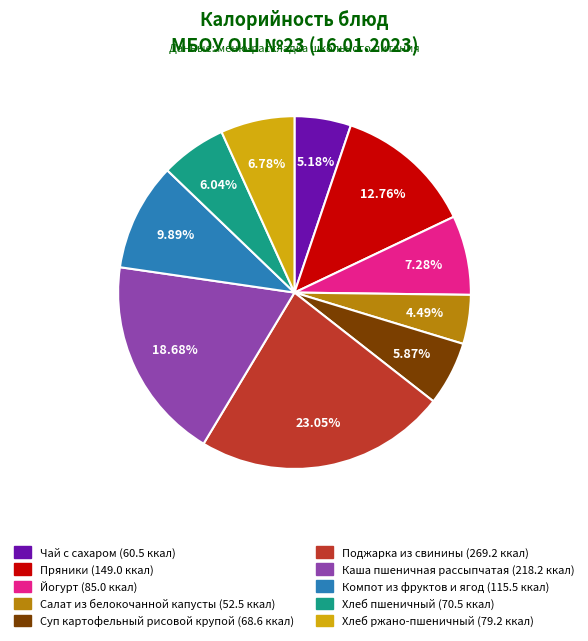

What percentage is the Суп картофельный рисовой крупой slice, to the nearest percent?

6%